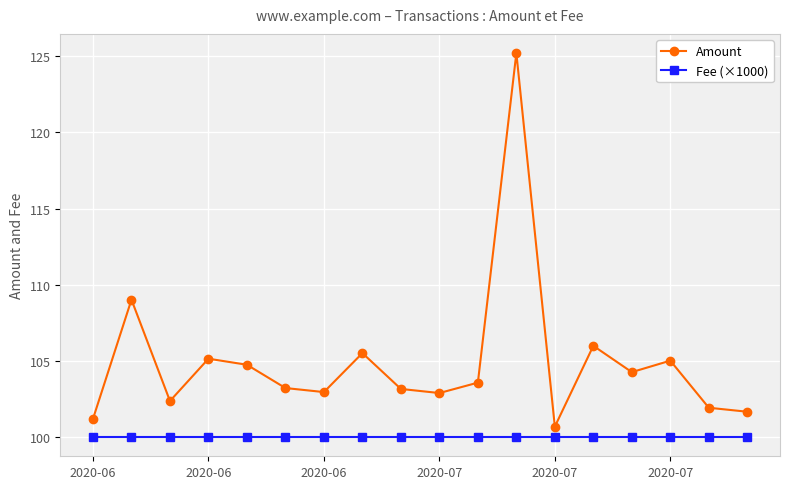

What is the greatest value displayed?

125.2